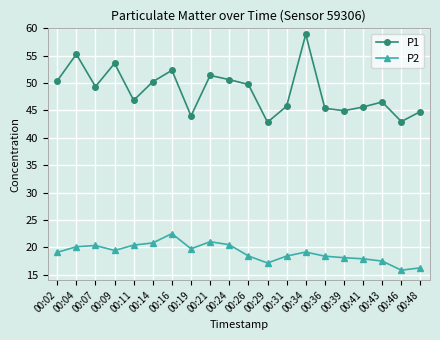

Where is the first local maximum for P1?

00:04